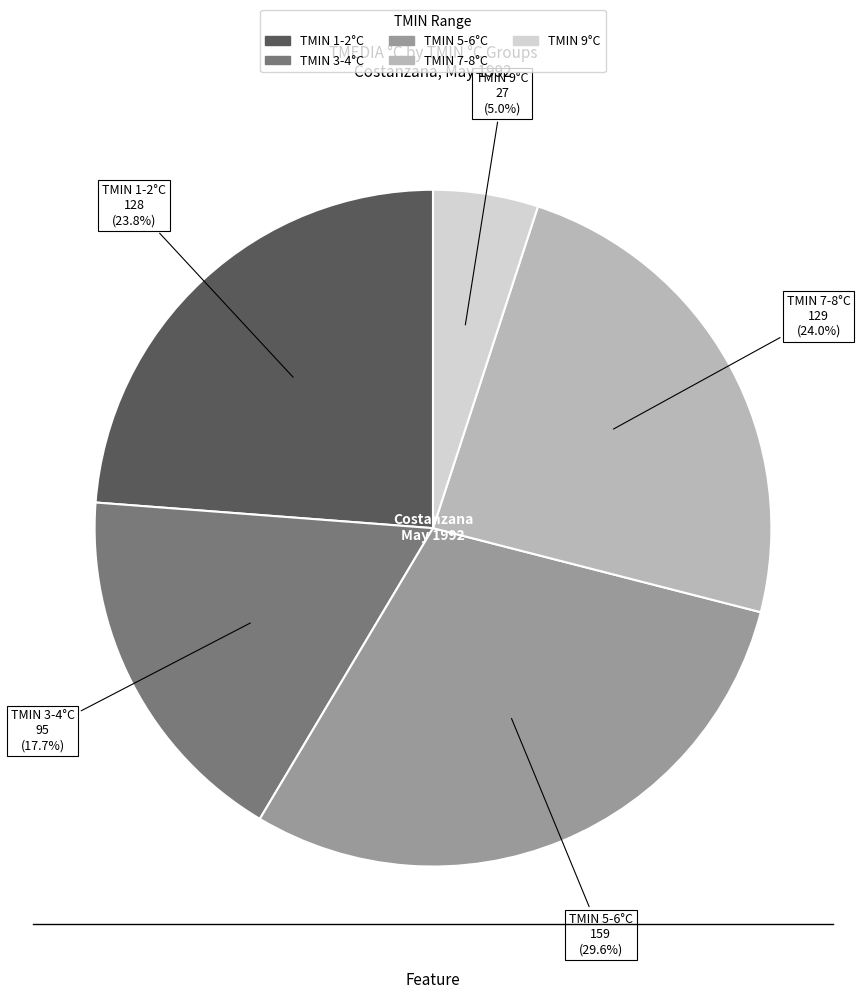

Does any single category account for the majority?

No